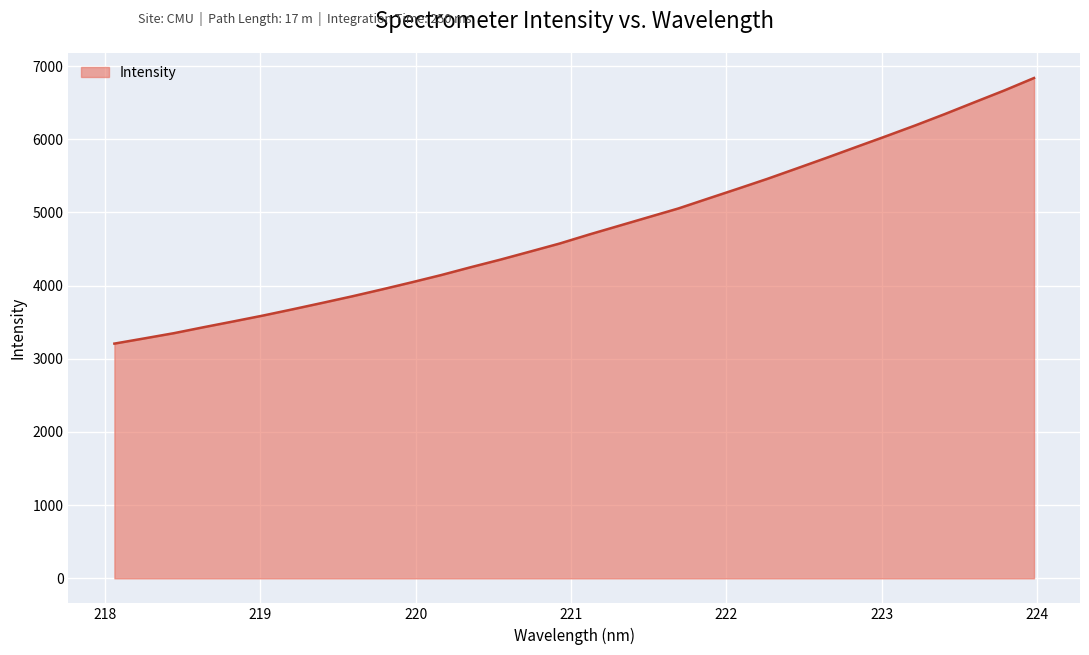

How many series are shown in this chart?

1